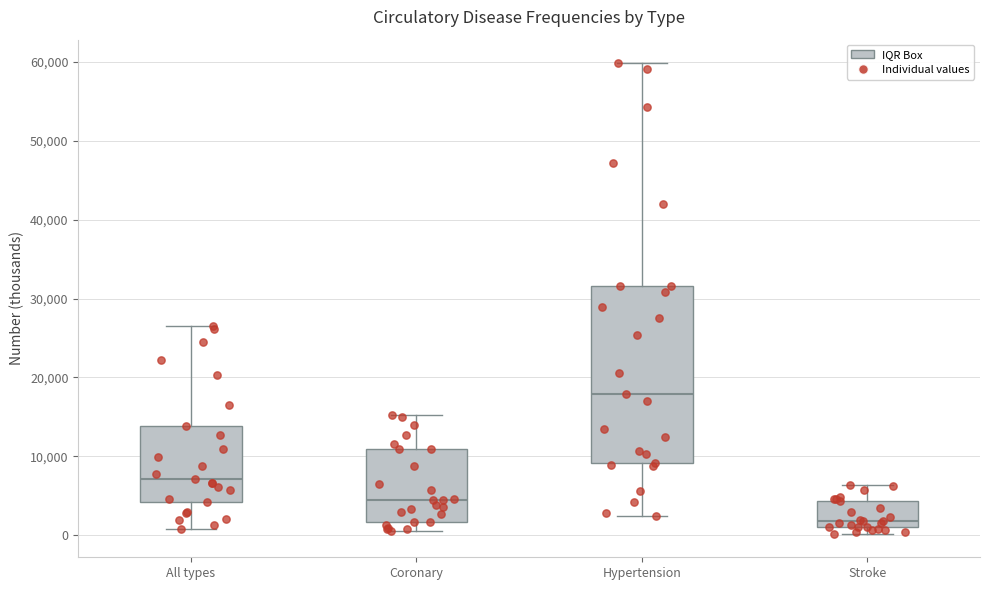

Which box's median line is the lowest?

Stroke